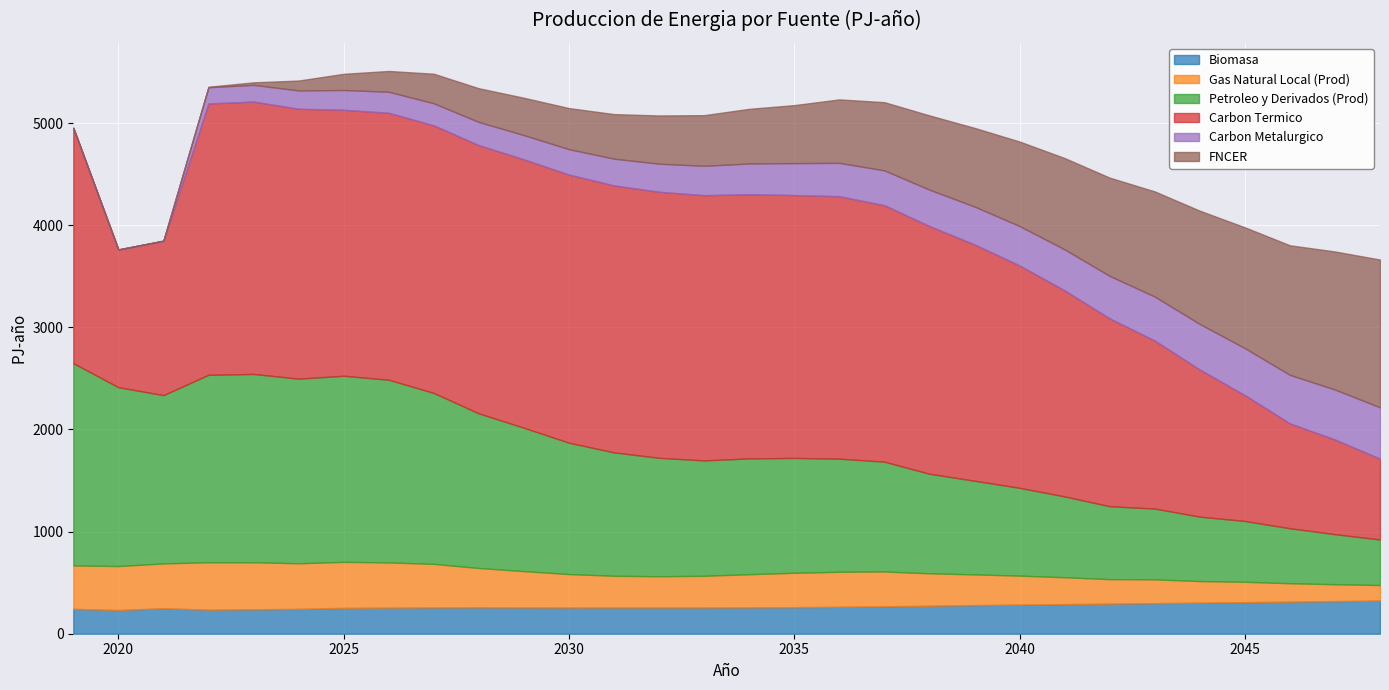

The Carbon Termico series shows 2747.7 at 2043. True or false?

False